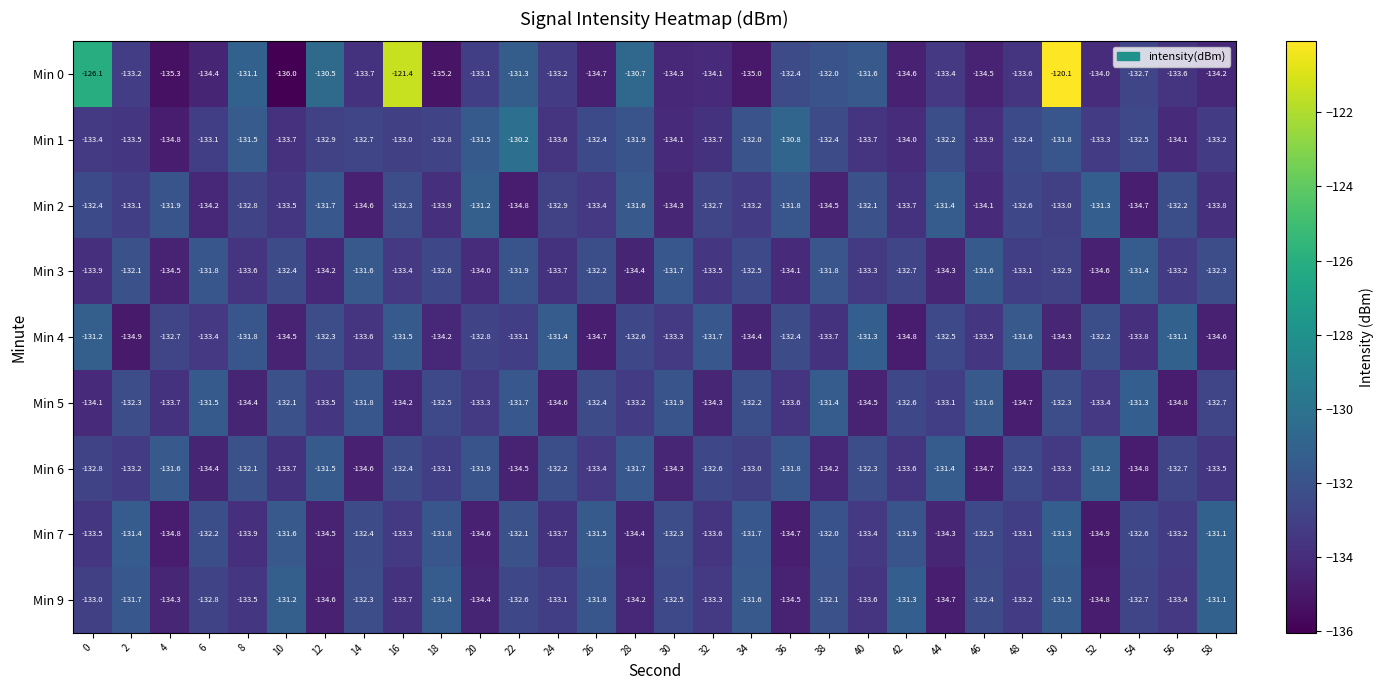

Rank the categories by Min 4 value from highest to lowest.

56, 0, 40, 24, 16, 48, 32, 8, 52, 12, 36, 44, 28, 4, 20, 22, 30, 6, 46, 14, 38, 54, 18, 50, 34, 10, 58, 26, 42, 2